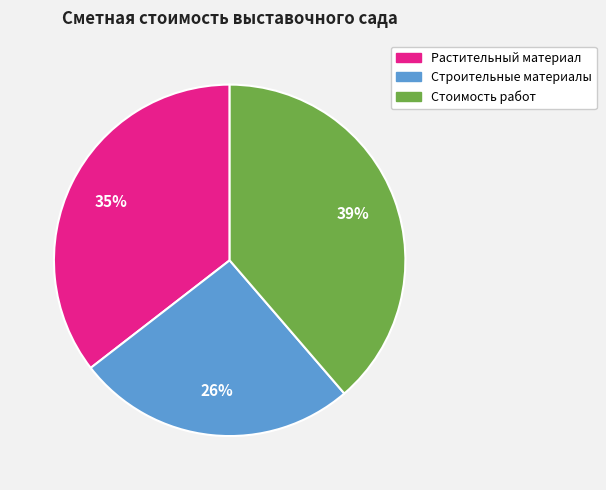

To the nearest percent, what portion does Стоимость работ represent?

39%